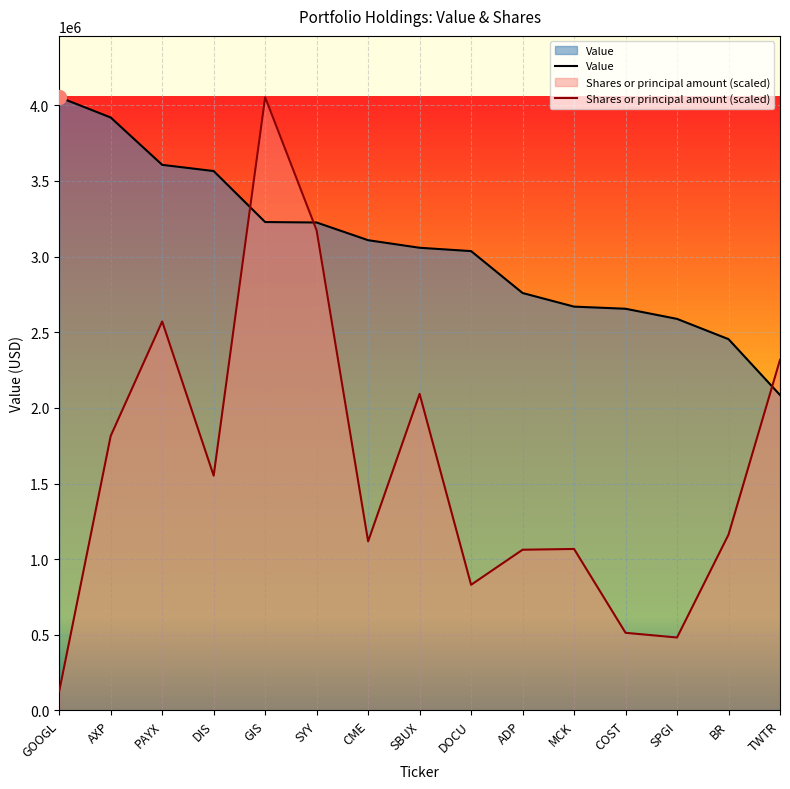

What is the sum of the Value values at DOCU and CME?

6144000.0